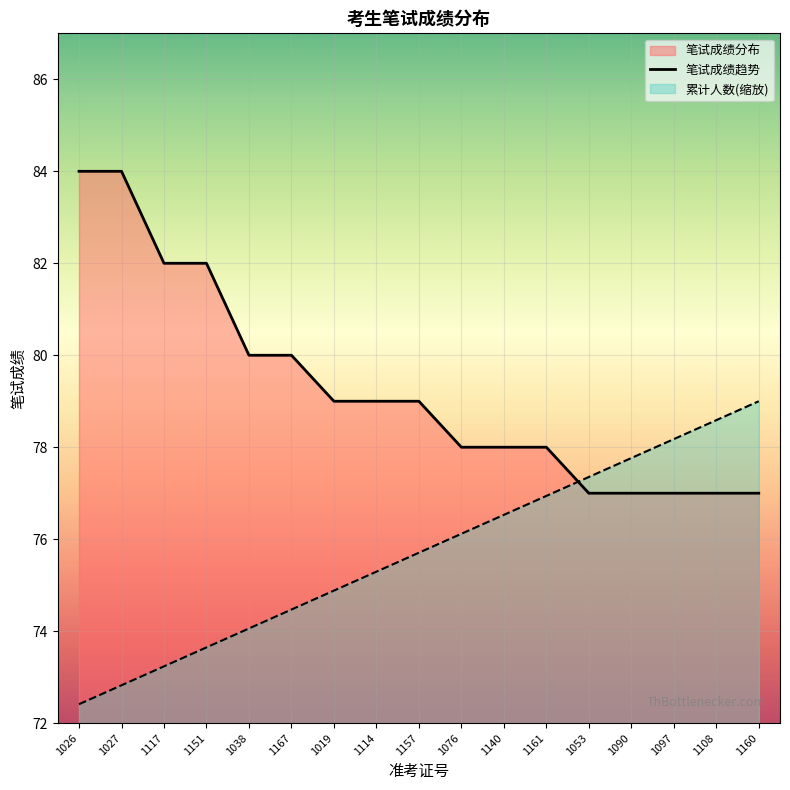

How many times do 笔试成绩分布 and 累计人数 cross each other?

1